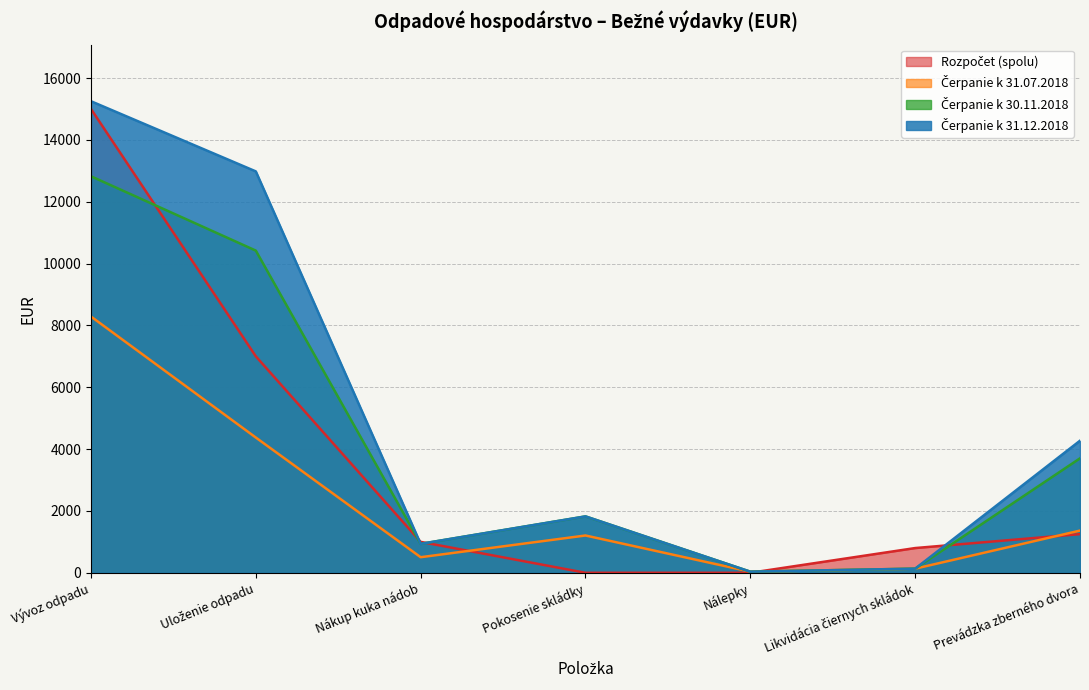

Which label corresponds to the largest value in the chart?

Vývoz odpadu